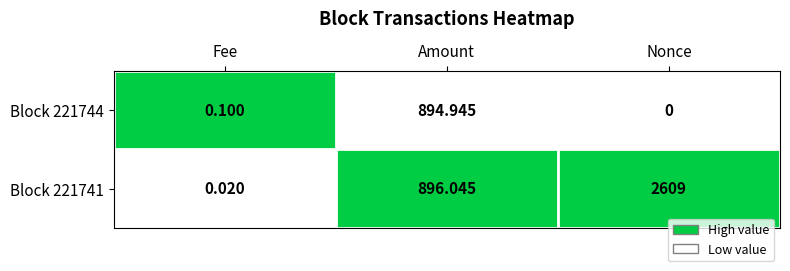

List the labels in order of Block 221741 value, largest first.

Nonce, Amount, Fee